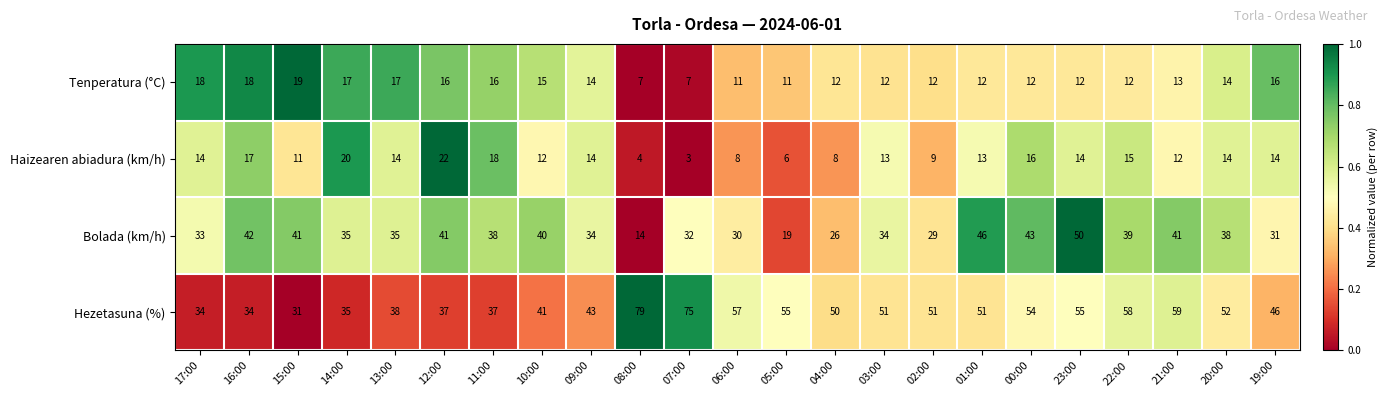

Read the Haizearen abiadura (km/h) value at 04:00, to the nearest 10.

10